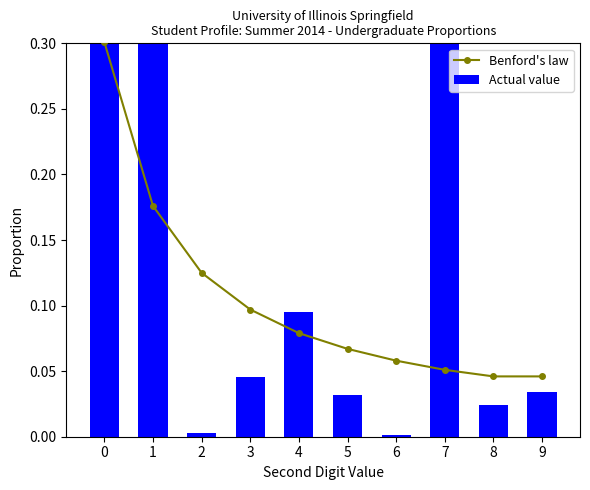

Rank the series by their average value, from highest to lowest.

Actual value, Benford's law